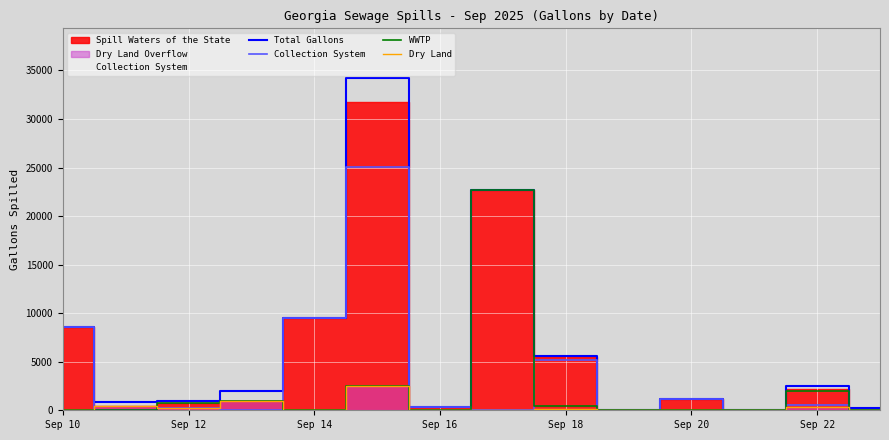

What position from the left is Sep 20?

6